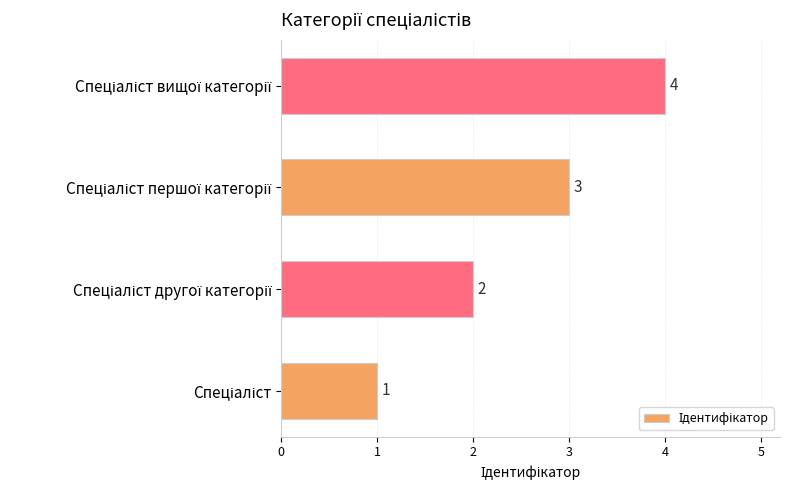

What is the sum of all values?

10